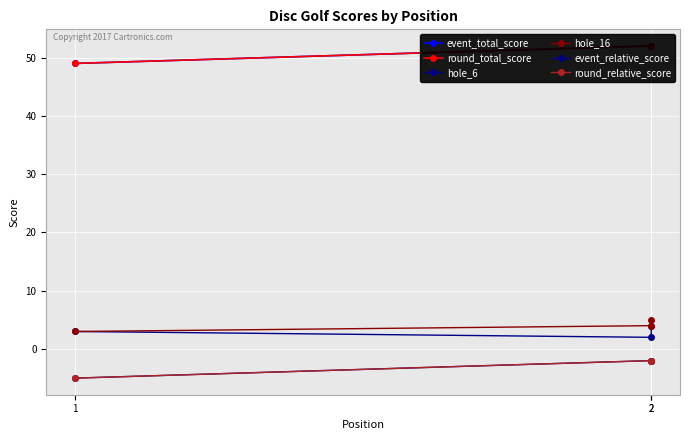

What is the difference between the highest and lowest values at 2?

54